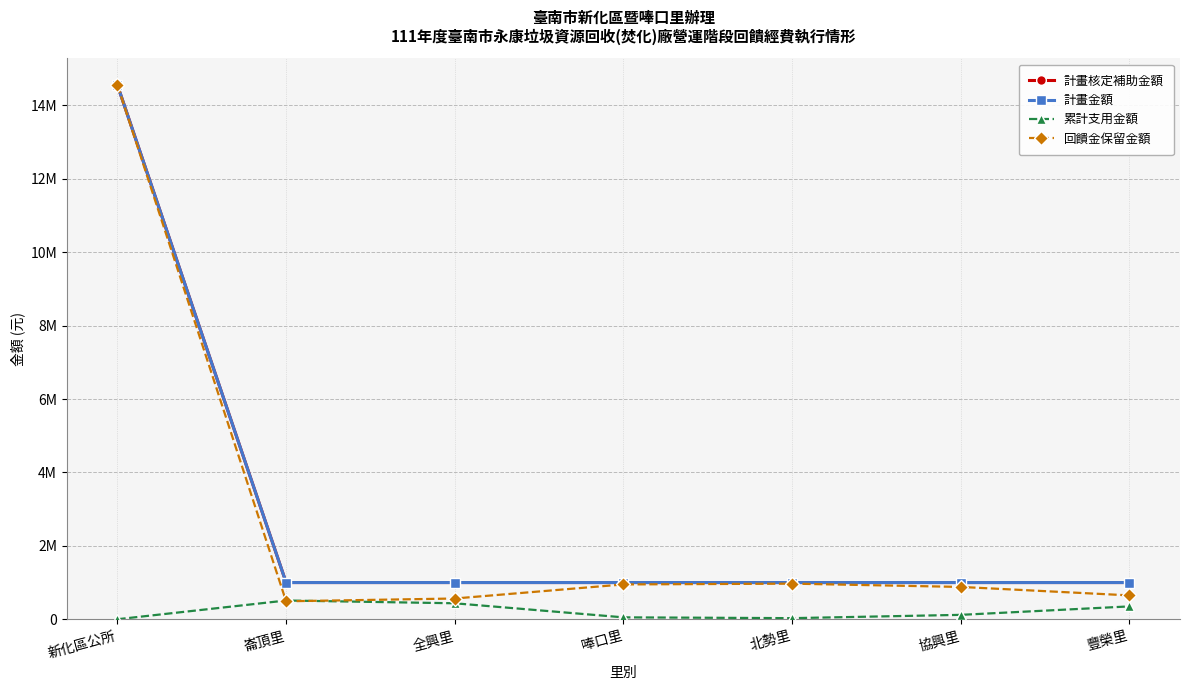

What is the label of the 7th point from the right?

新化區公所